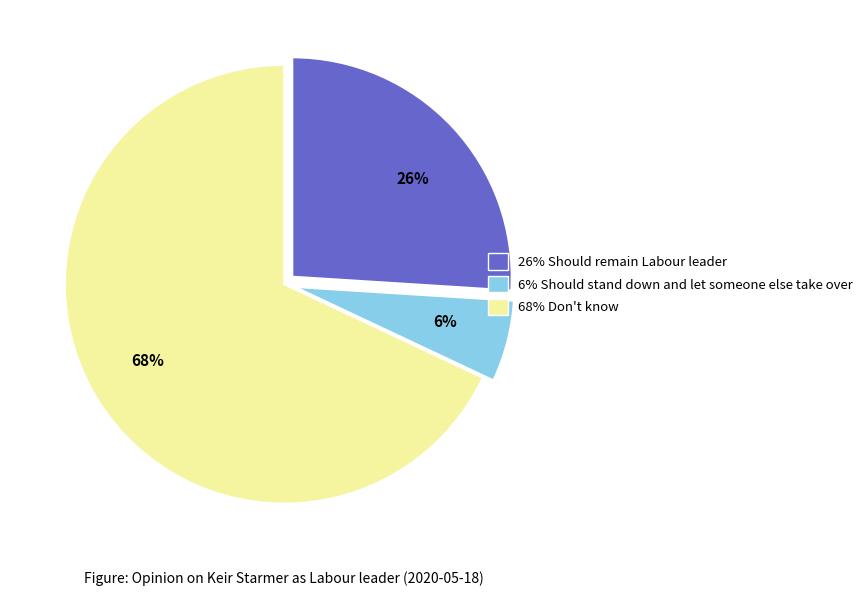

To the nearest percent, what is the difference between the largest and smallest slice percentages?

62%